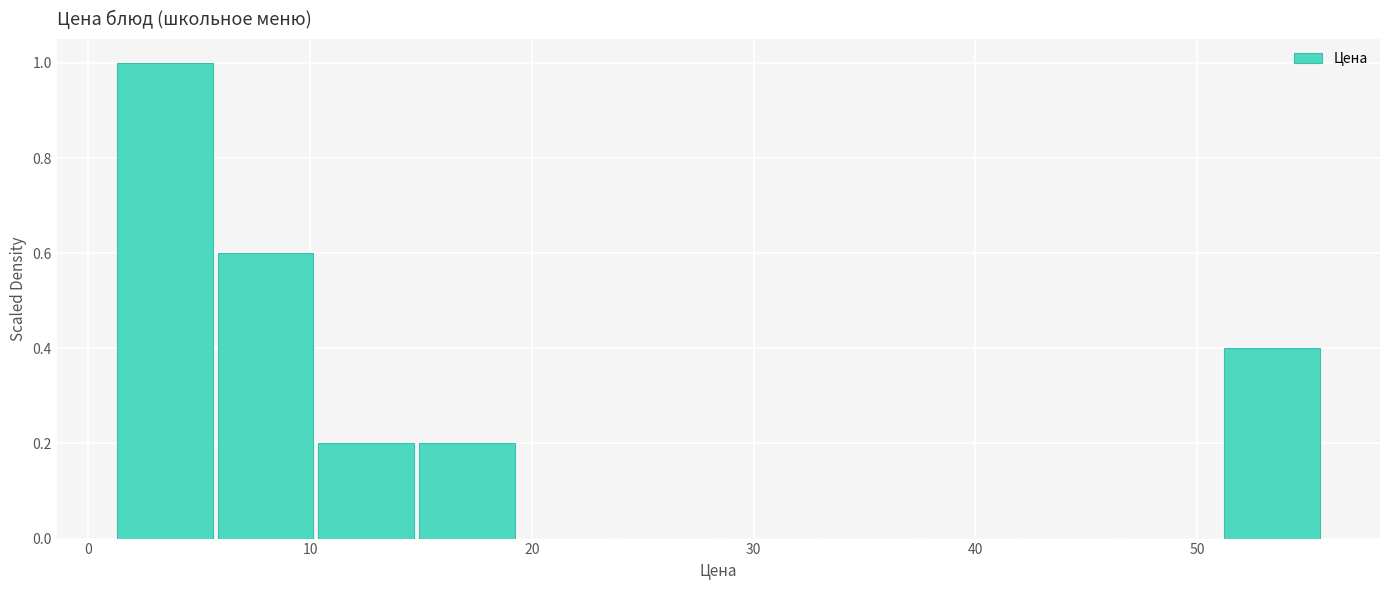

Which range on the x-axis has the tallest bar?

1 to 6